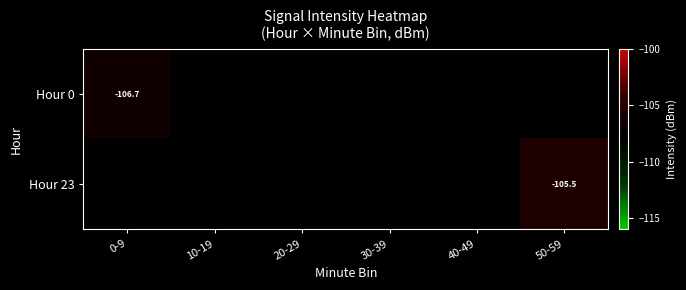

Which series has the widest spread of values?

Hour 0